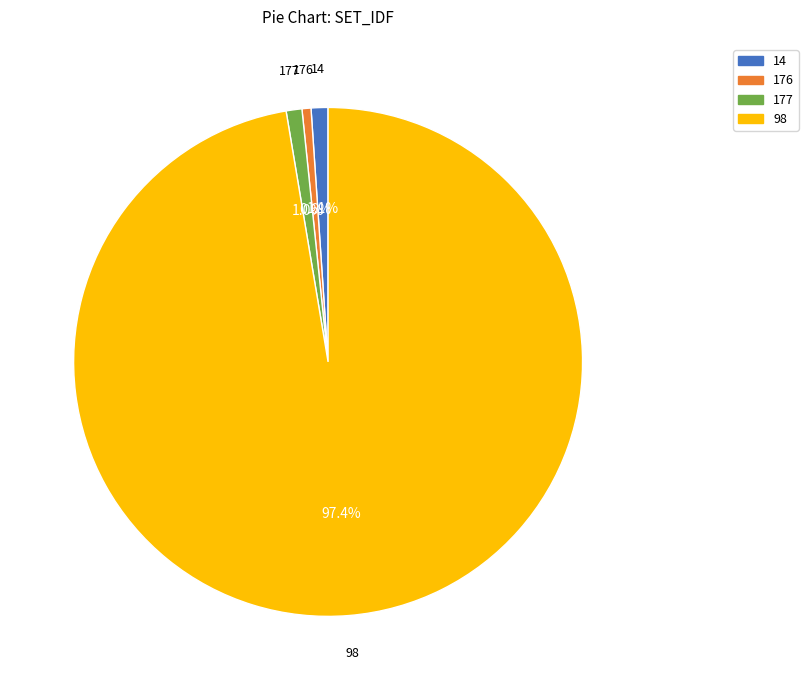

To the nearest percent, what is the average slice percentage?

25%